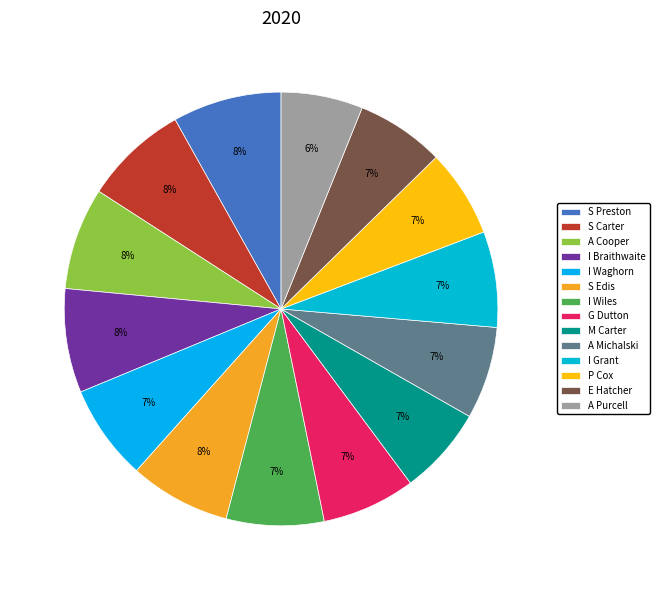

What percentage is the G Dutton slice, to the nearest percent?

7%